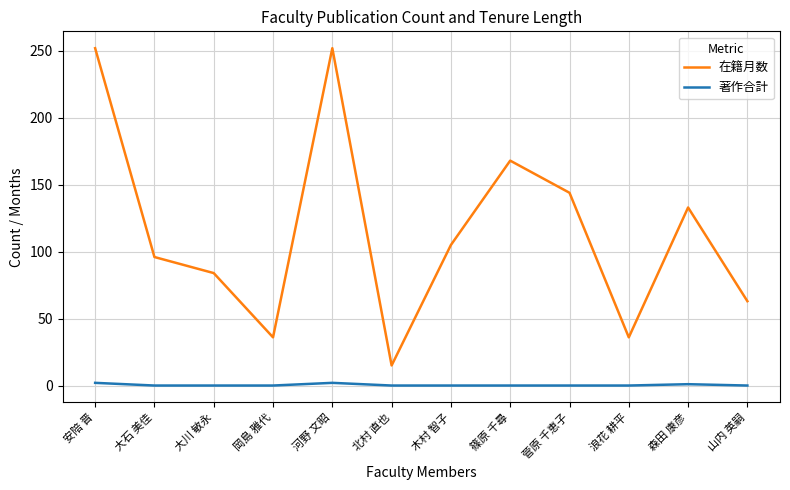

What is the minimum value for 在籍月数?

15